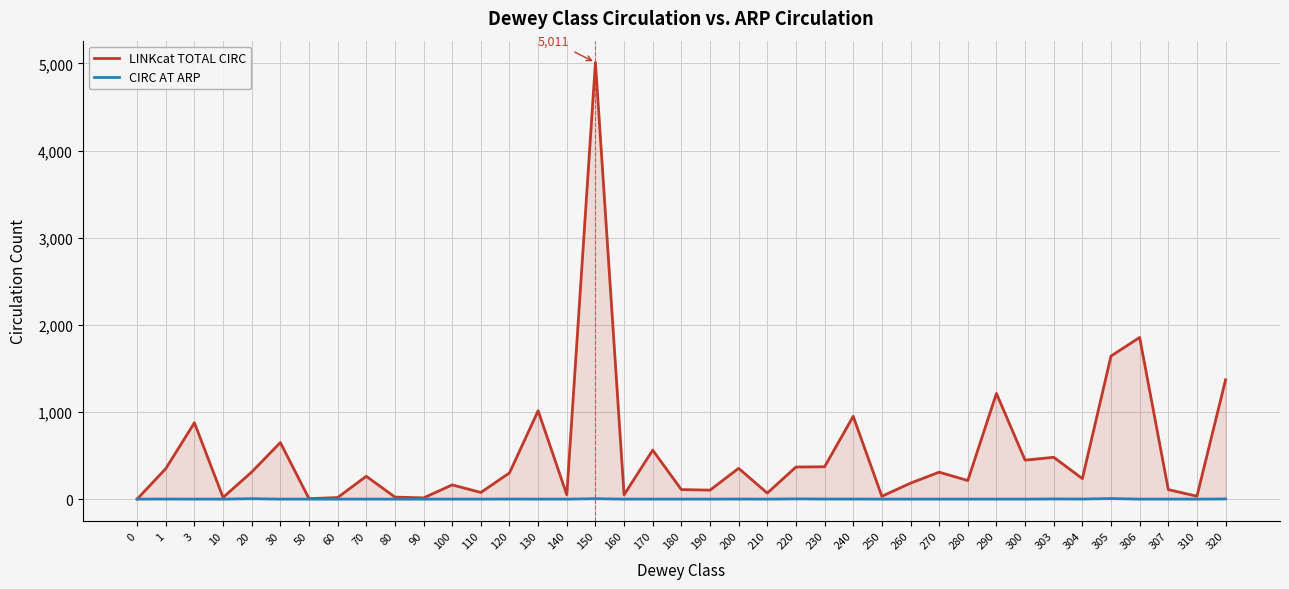

At which category does LINKcat TOTAL CIRC reach its first local peak?

3